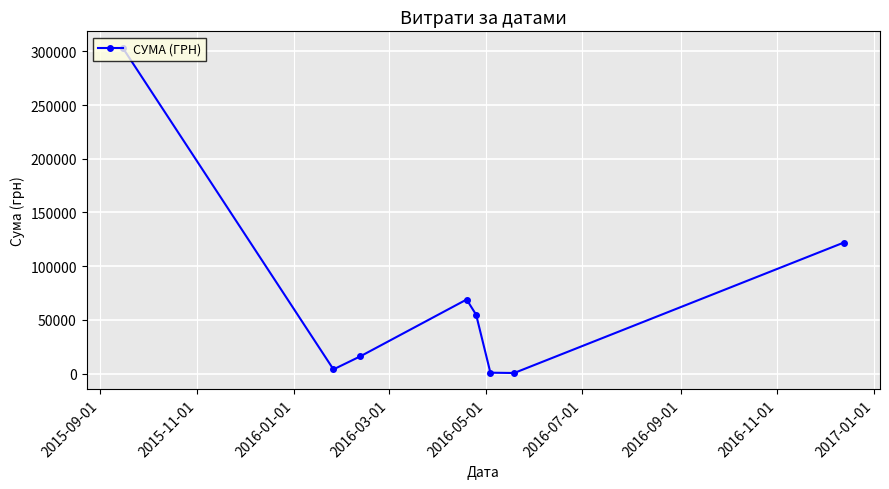

What is the maximum value shown in the chart?

303556.0